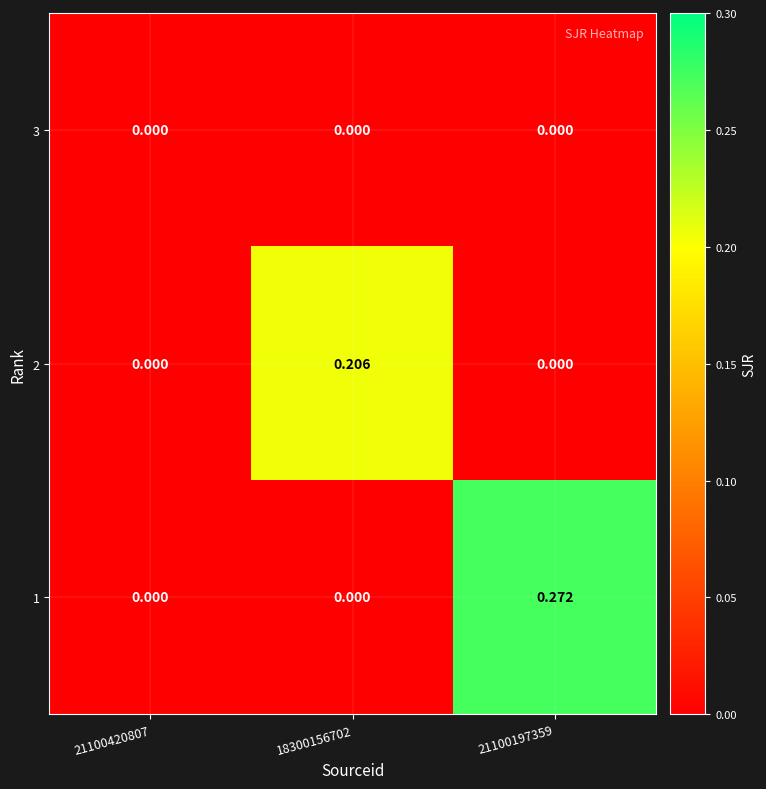

Which series has the widest spread of values?

1